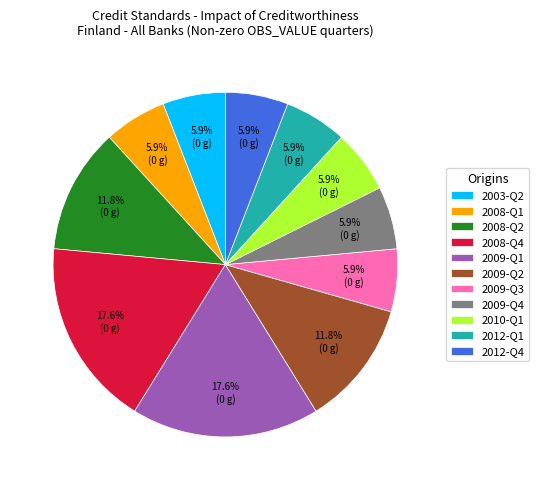

To the nearest percent, what is the difference between the largest and smallest slice percentages?

12%